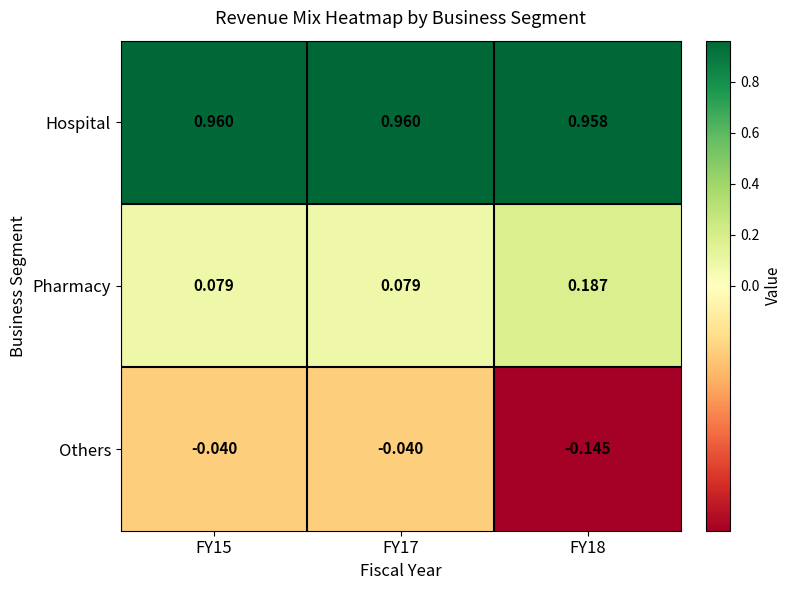

Which series changed the most between FY17 and FY18?

Pharmacy